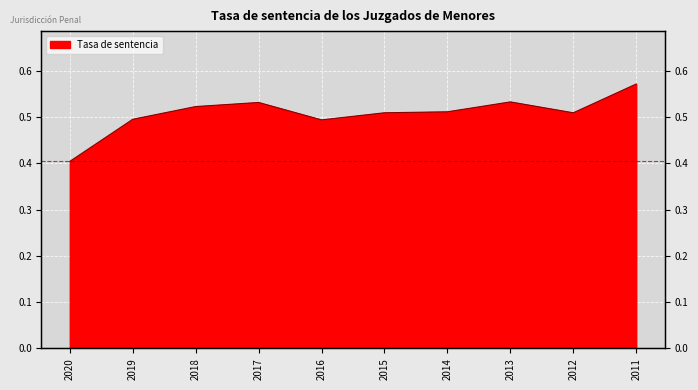

What is the value of the 7th point from the left?

0.5